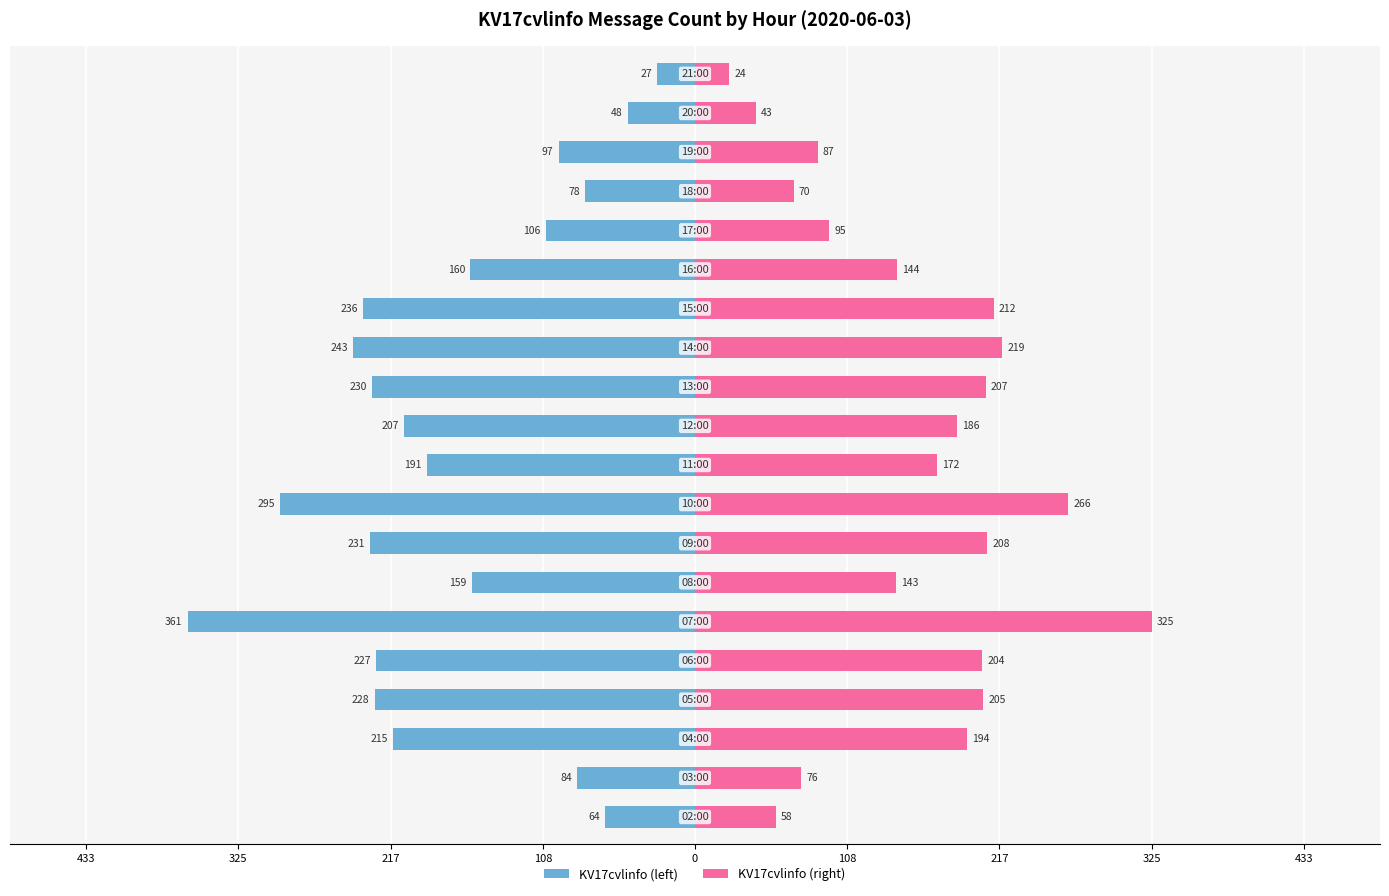

Reading left to right, transcribe all the data shown in this chart.

KV17cvlinfo (left): -64.0	-84.0	-215.0	-228.0	-227.0	-361.0	-159.0	-231.0	-295.0	-191.0	-207.0	-230.0	-243.0	-236.0	-160.0	-106.0	-78.0	-97.0	-48.0	-27.0
KV17cvlinfo (right): 57.6	75.6	193.5	205.2	204.3	324.9	143.1	207.9	265.5	171.9	186.3	207.0	218.7	212.4	144.0	95.4	70.2	87.3	43.2	24.3